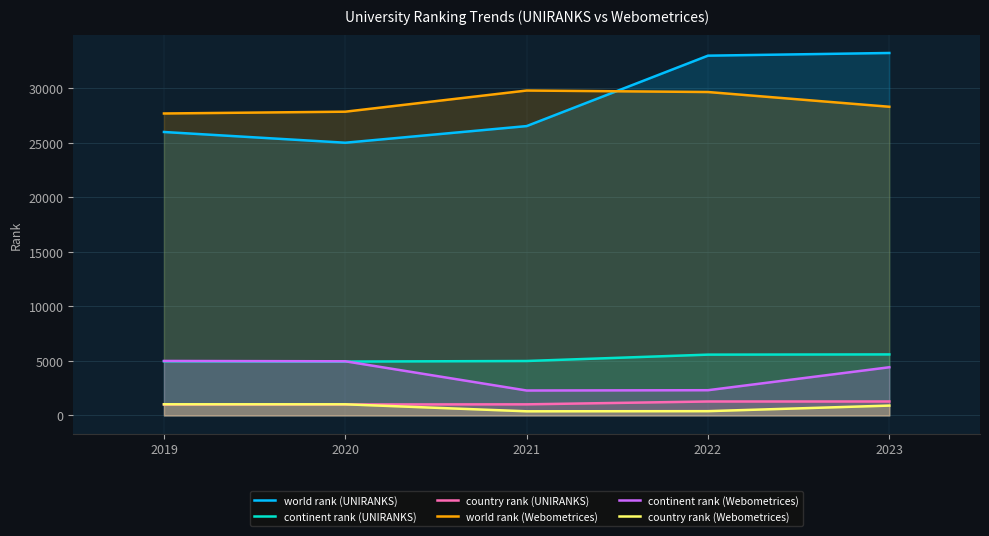

True or false: world rank (Webometrices) and country rank (Webometrices) cross at least once.

False